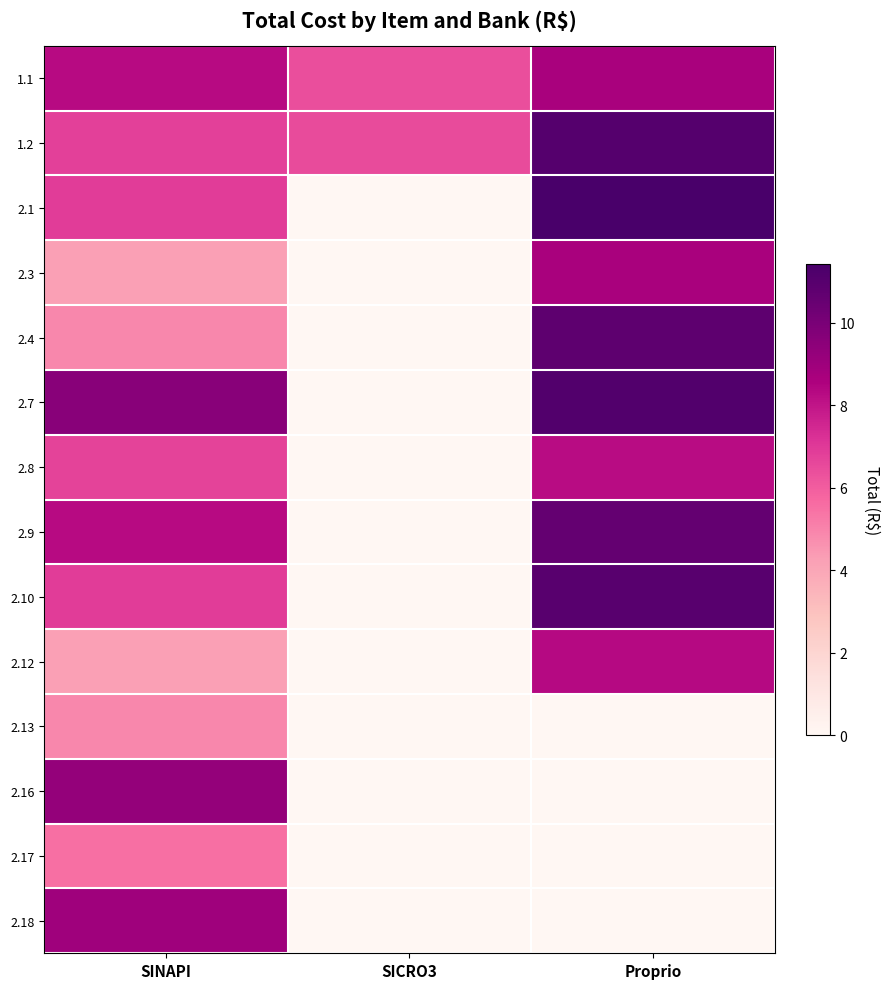

What is the difference between the highest and lowest values at SINAPI?

5.3